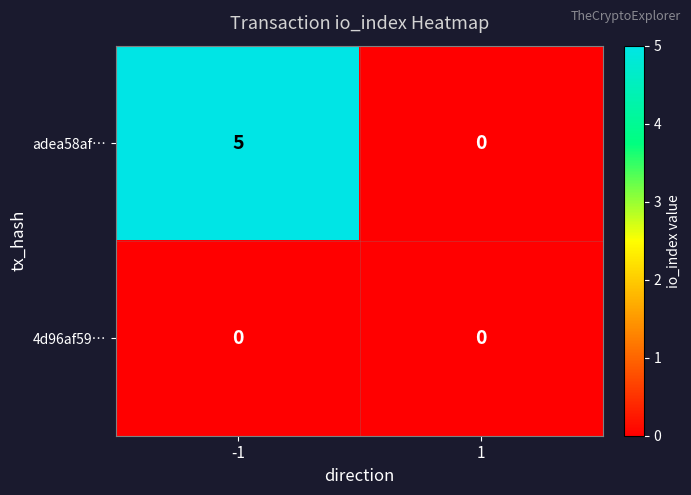

Which series has the largest total across all categories?

adea58af…